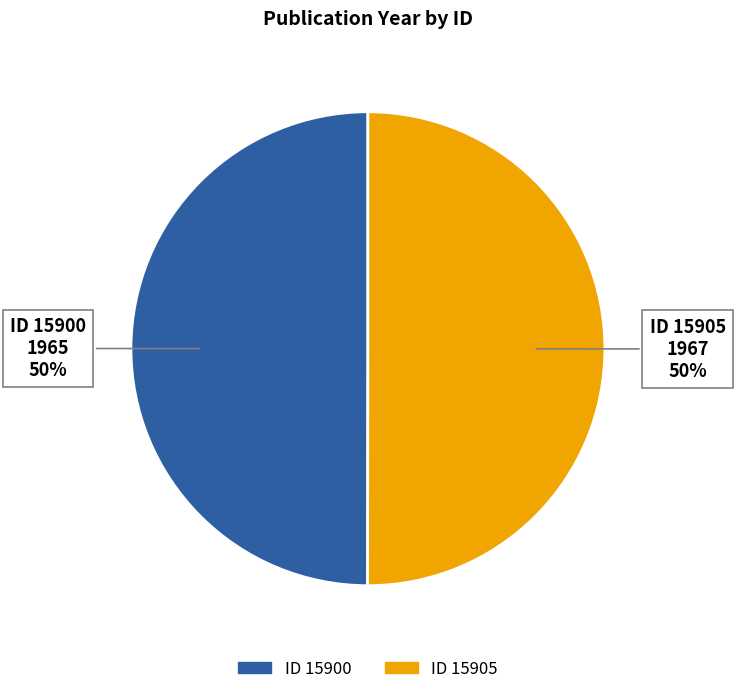

To the nearest percent, what is the average slice percentage?

50%